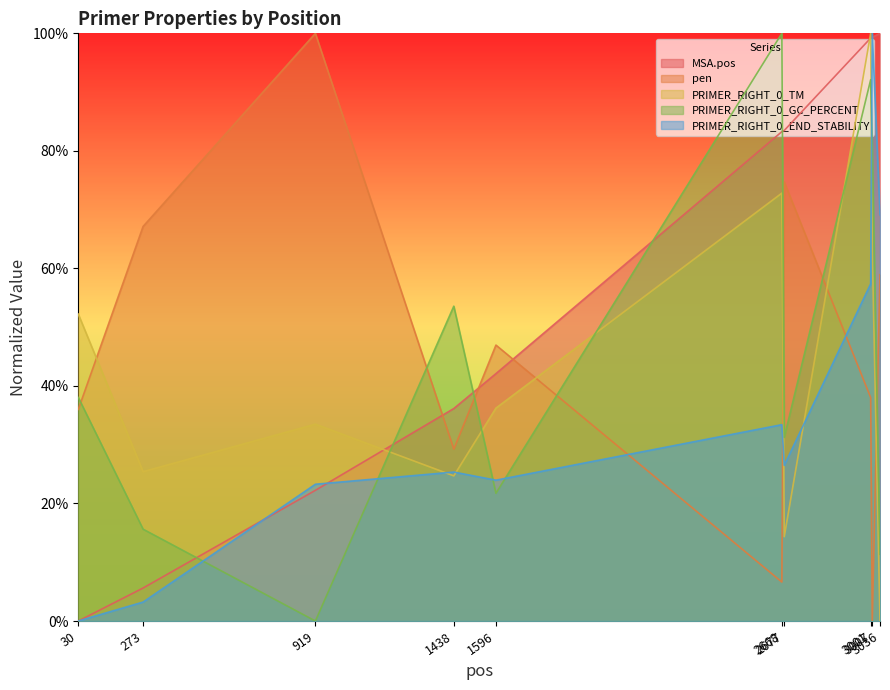

Reading left to right, extract all data points from this chart.

MSA.pos: 0.0	5.6	22.2	36.2	42.1	83.3	83.5	99.2	99.3	100.0
pen: 36.0	67.1	100.0	29.2	47.0	6.6	74.7	38.0	0.0	58.9
PRIMER_RIGHT_0_TM: 52.2	25.4	33.5	24.7	36.2	72.8	14.4	100.0	63.1	0.0
PRIMER_RIGHT_0_GC_PERCENT: 38.0	15.6	0.0	53.6	21.7	100.0	31.3	92.1	81.3	11.4
PRIMER_RIGHT_0_END_STABILITY: 0.0	3.2	23.3	25.3	24.0	33.4	26.5	57.4	100.0	69.1